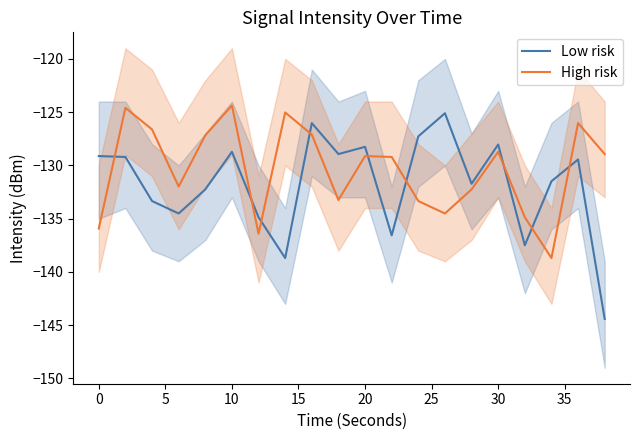

What is the average value of the Low risk series?

-131.8